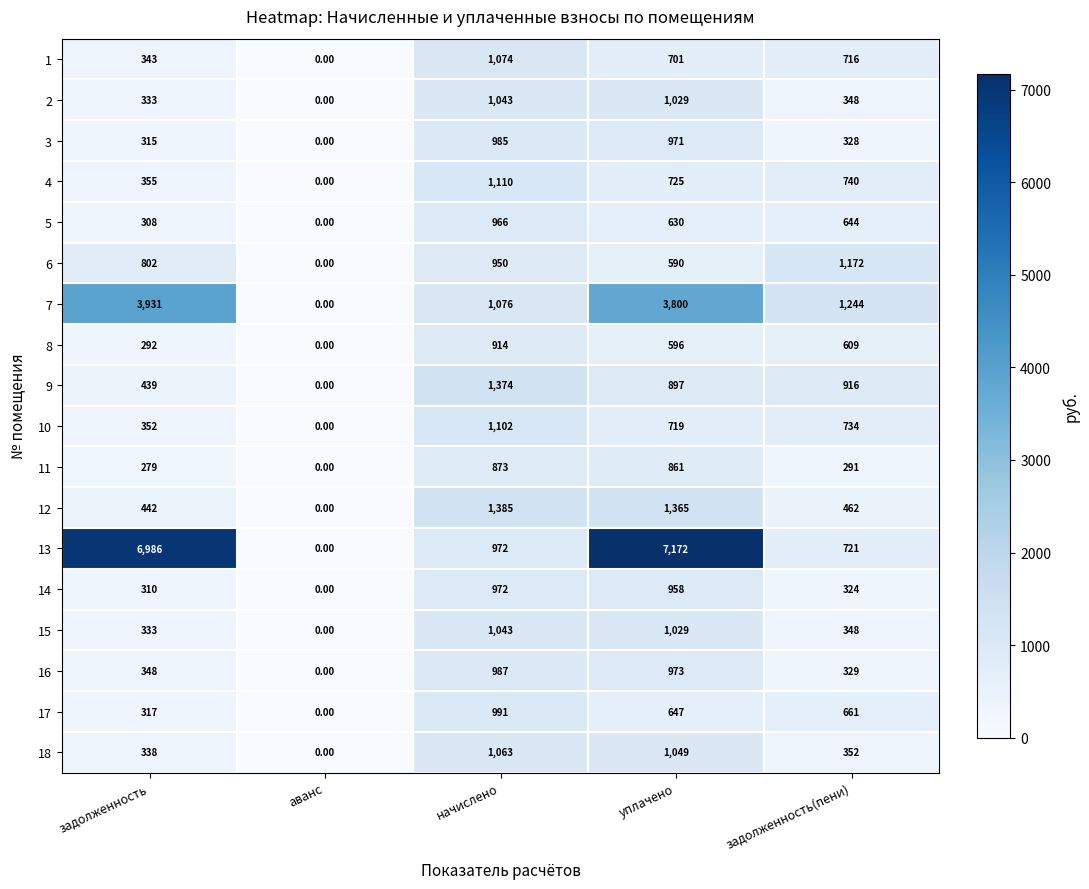

What is the spread (max minus min) of values at начислено?

512